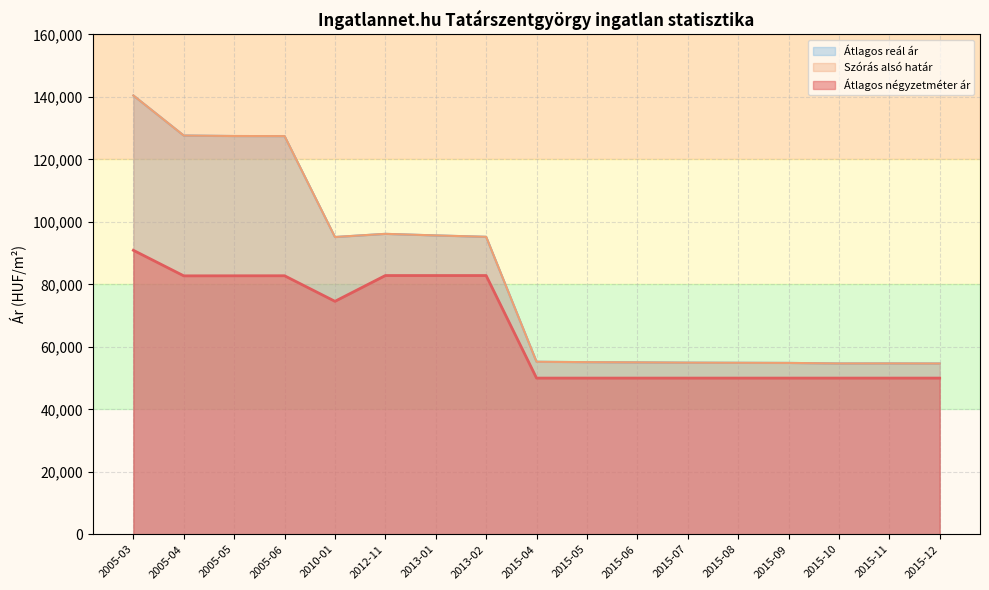

The value of Átlagos reál ár at 2015-06 is 55037. True or false?

True